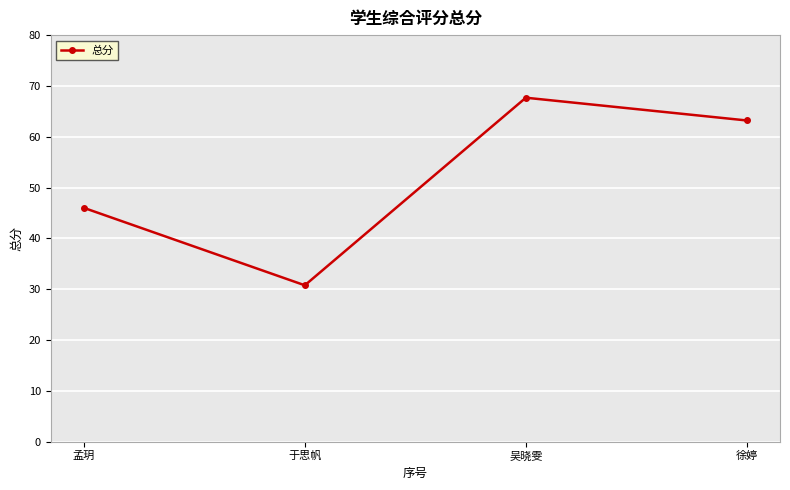

What value does the data have at 徐婷?

63.2